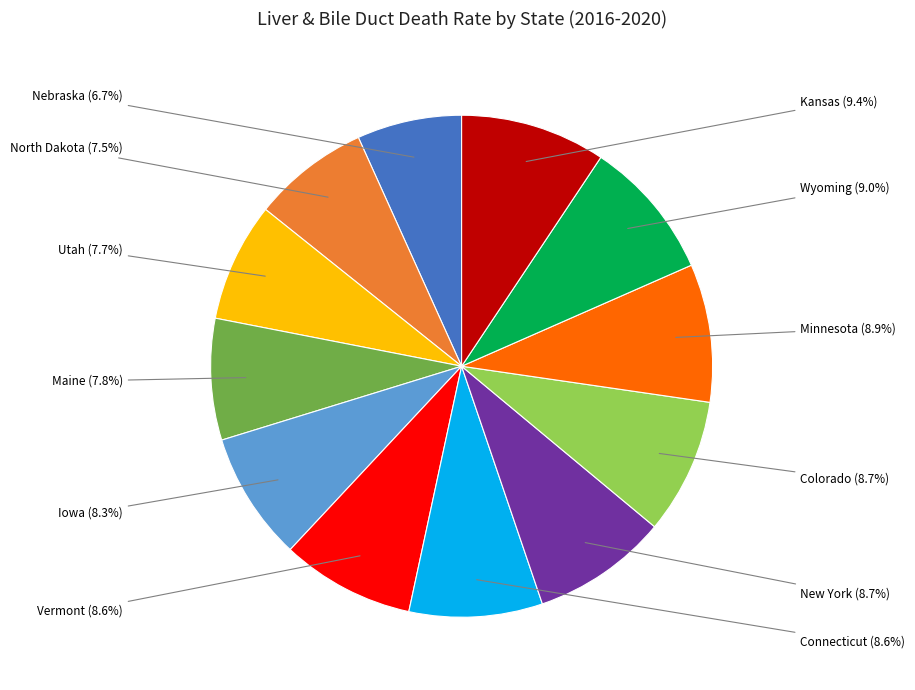

Is there a majority slice in this chart?

No